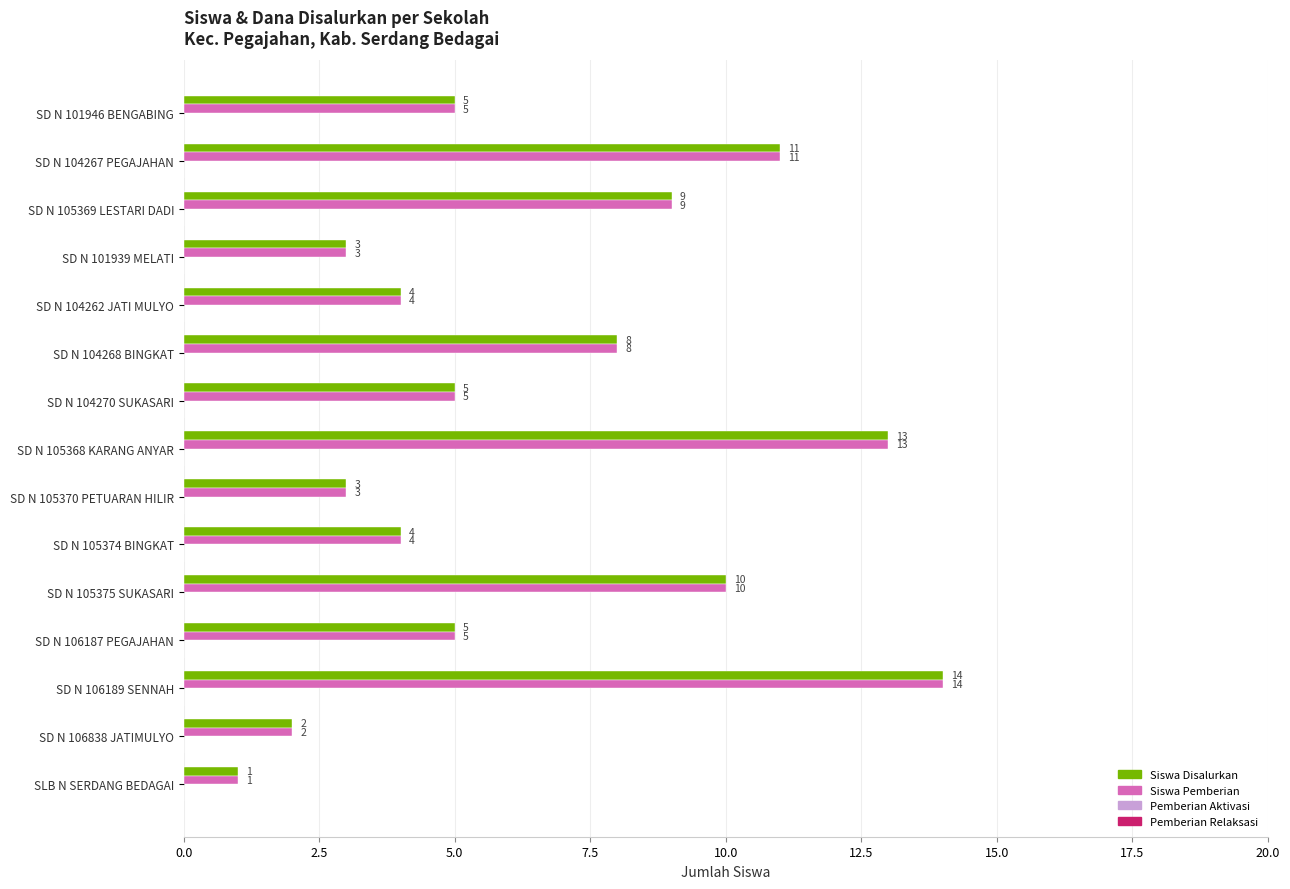

What is the approximate value of Siswa Pemberian at SD N 105369 LESTARI DADI, to the nearest 5?

10